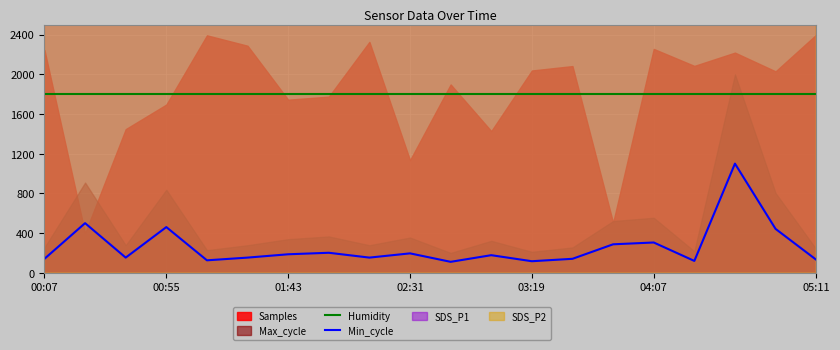

True or false: Min_cycle and Humidity cross at least once.

False